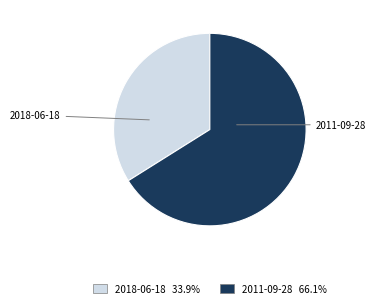

How many slices are in this pie chart?

2